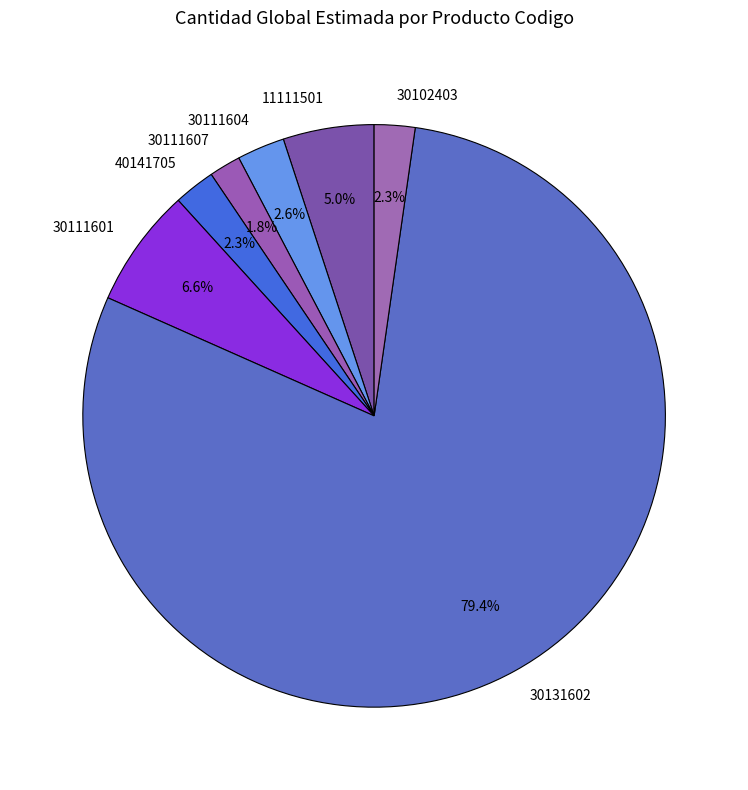

What is the majority slice?

30131602